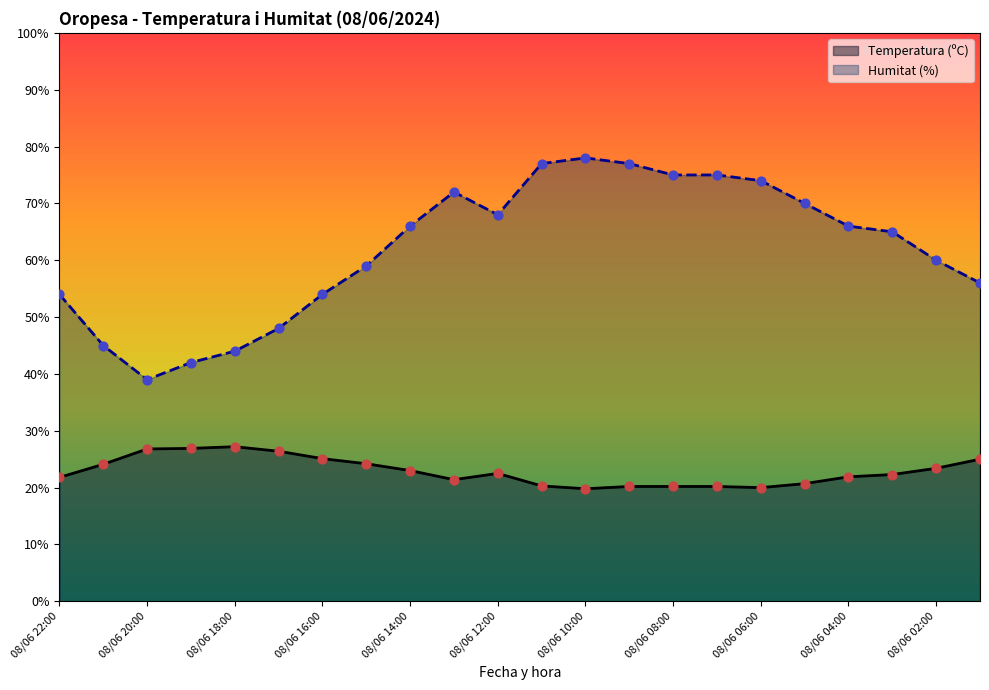

At which category is the sum across all series the highest?

08/06 10:00